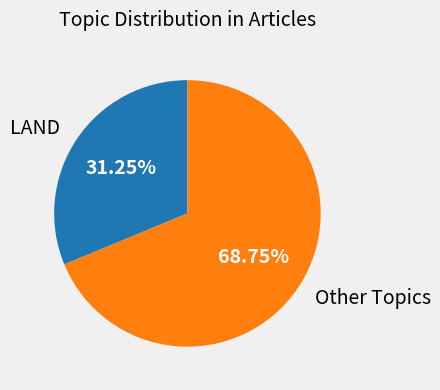

Does any single category account for the majority?

Yes